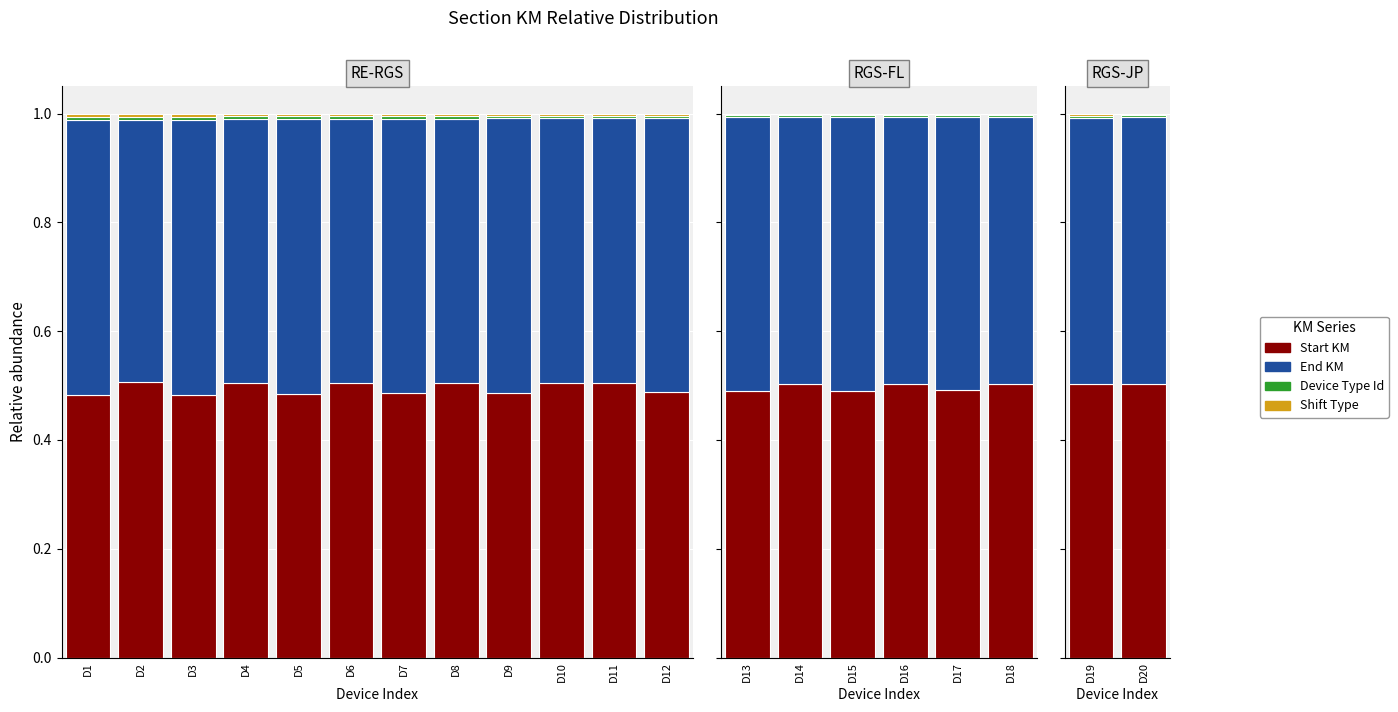

Is the value of Shift Type at D19 greater than the value of Device Type Id at D20?

Yes